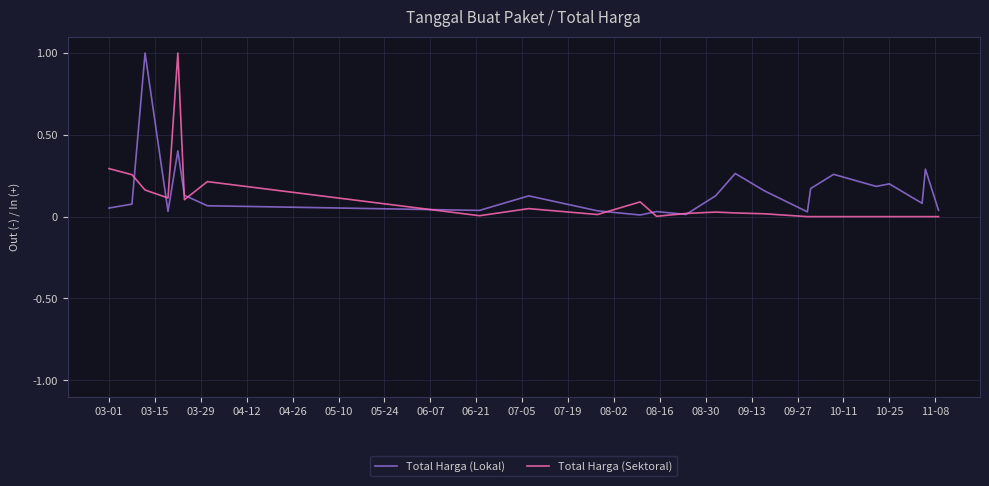

What is the highest value of the Total Harga (Lokal) series?

1.0